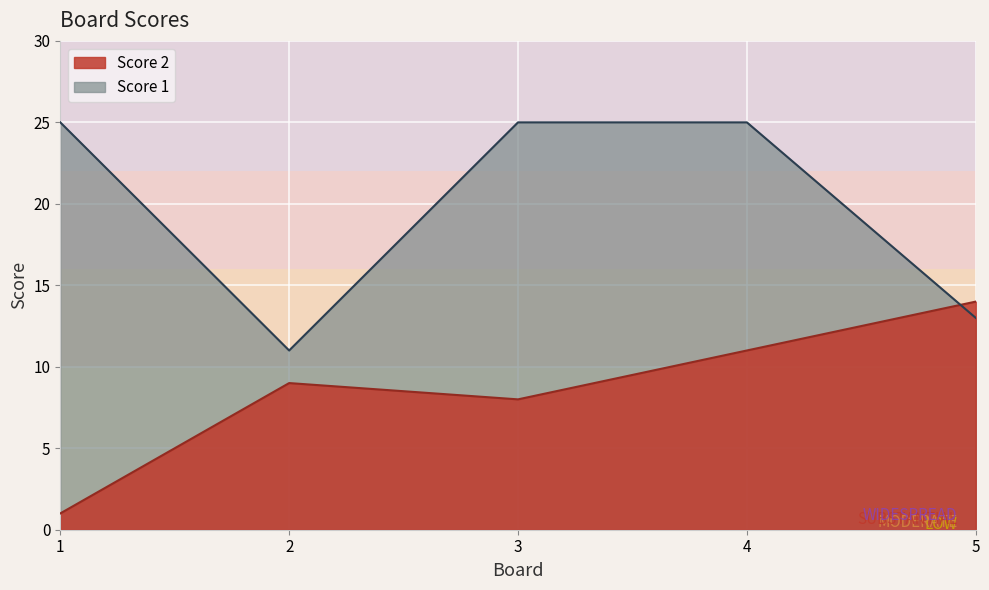

Reading right to left, list all the values displayed in this chart.

Score 1: 13	25	25	11	25
Score 2: 14	11	8	9	1